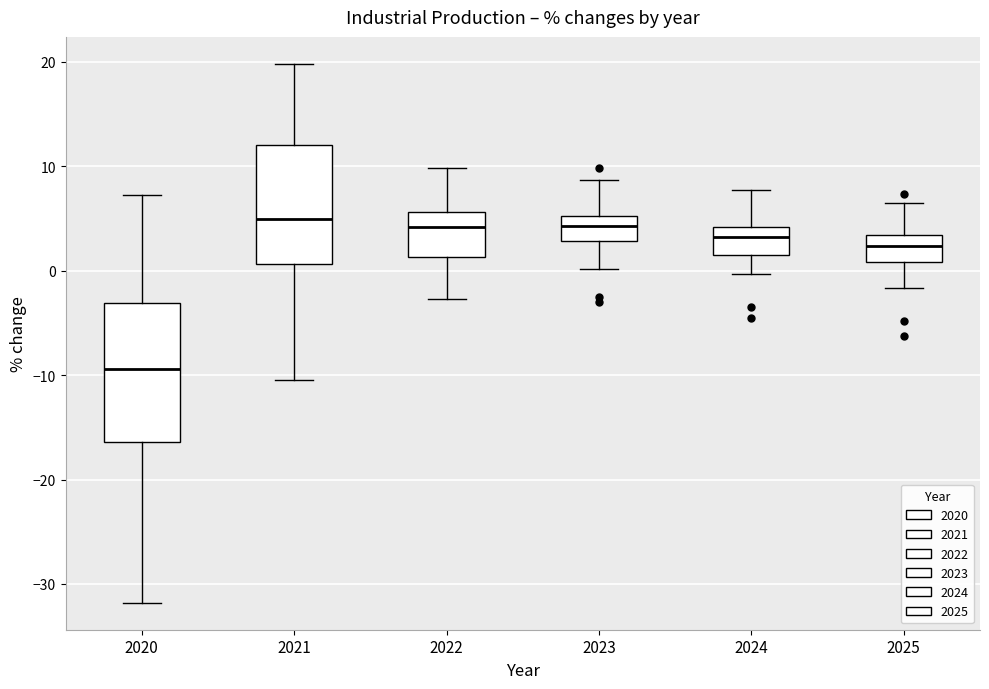

Reading left to right, transcribe this box plot: for each box, give where its median line is, the range the box spans, and where its two whiskers end, as read against the y-axis. The values are not printed on the chart, so give them approximately, as read against the axis.

2020: median -9, box -16 to -3, whiskers -32 to 7
2021: median 5, box 1 to 12, whiskers -10 to 20
2022: median 4, box 1 to 6, whiskers -3 to 10
2023: median 4, box 3 to 5, whiskers 0 to 9
2024: median 3, box 2 to 4, whiskers 0 to 8
2025: median 2, box 1 to 3, whiskers -2 to 7